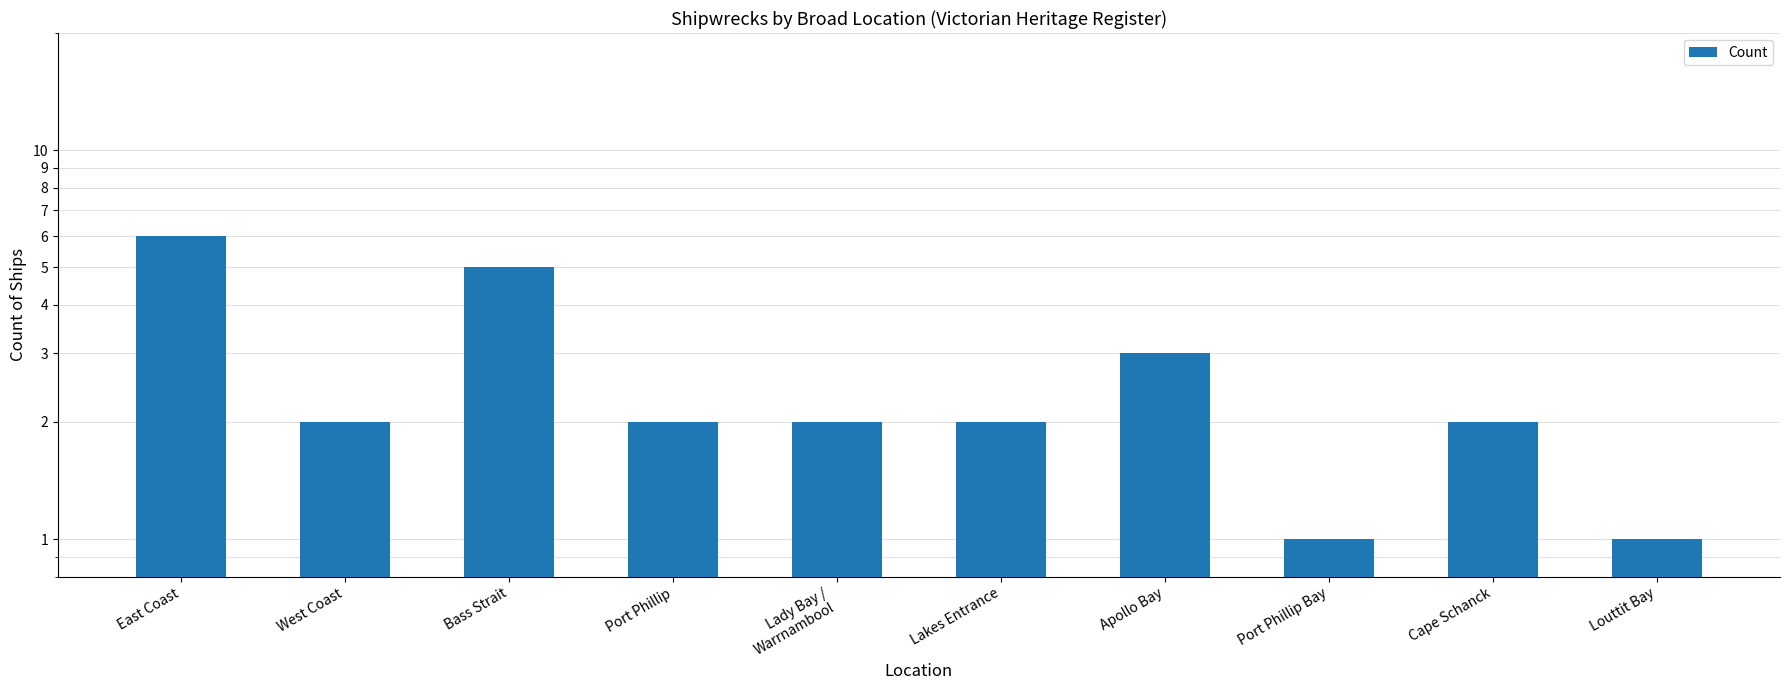

At which category does the chart reach its minimum across all series?

Port Phillip Bay